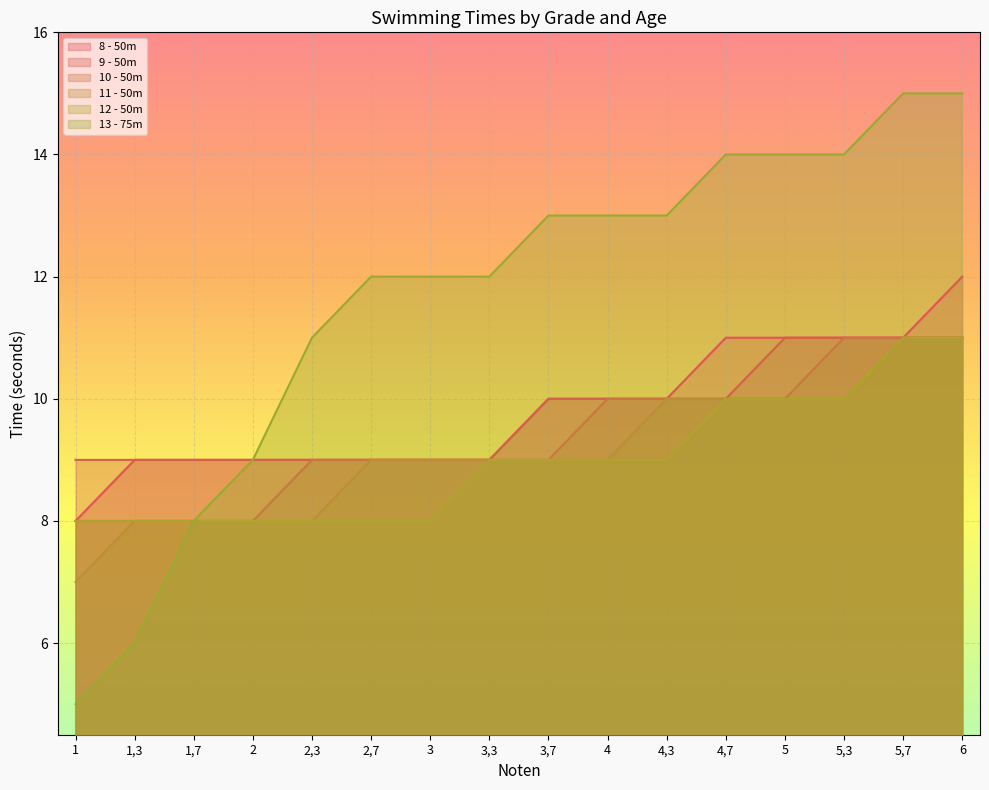

True or false: 11 - 50m and 12 - 50m intersect in this chart.

False